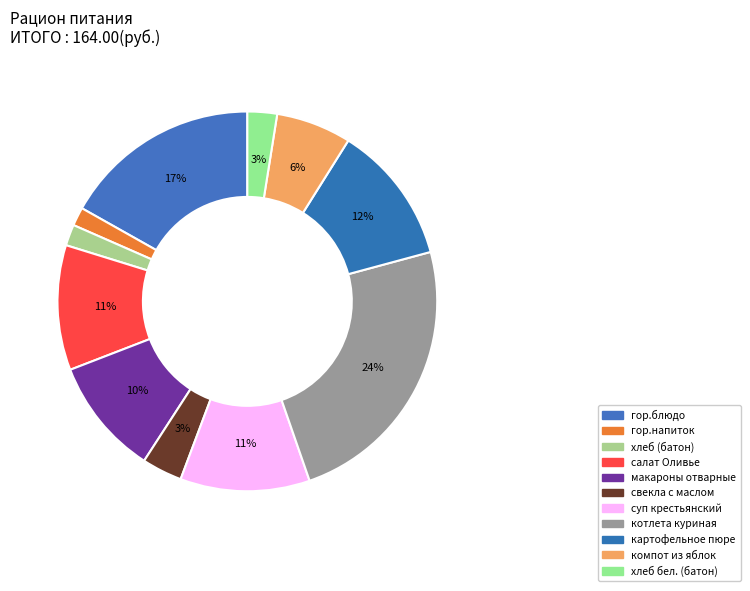

Which category has the biggest portion of the pie?

котлета куриная